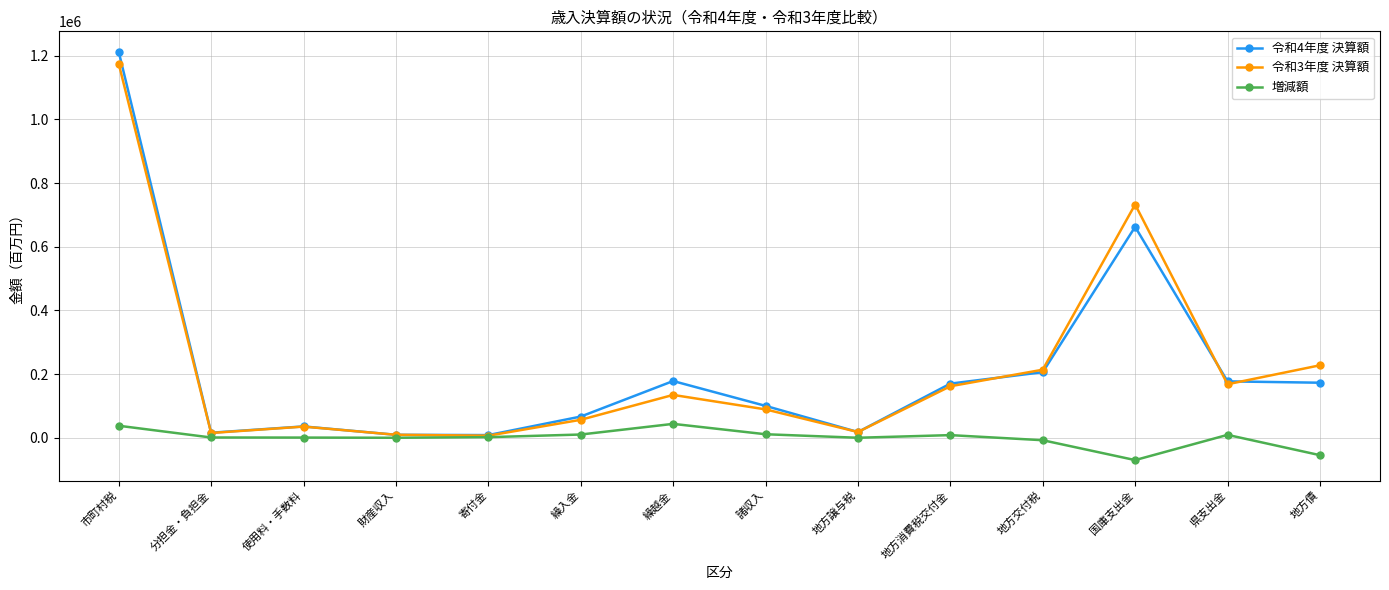

Is it true that 令和3年度 決算額 equals 1150159 at 国庫支出金?

False